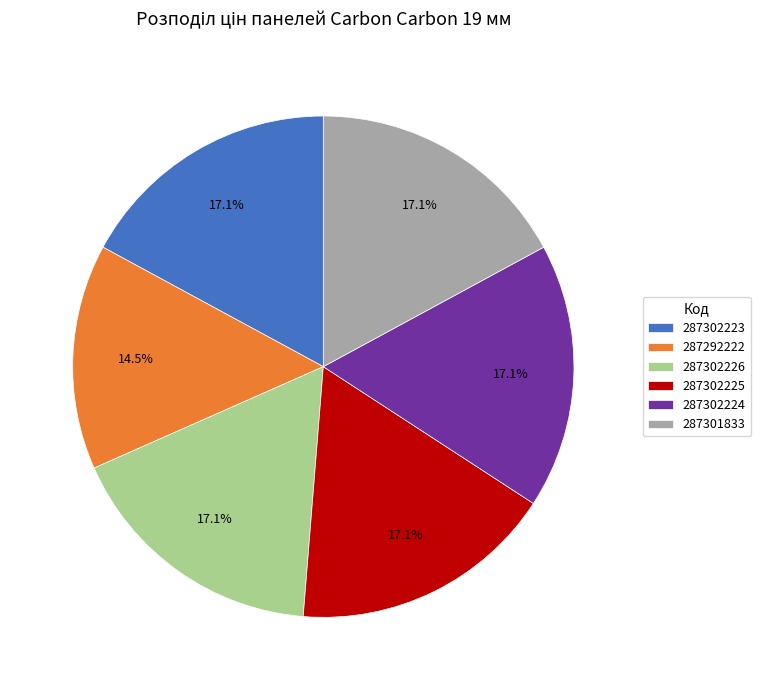

Count the number of slices in the pie.

6